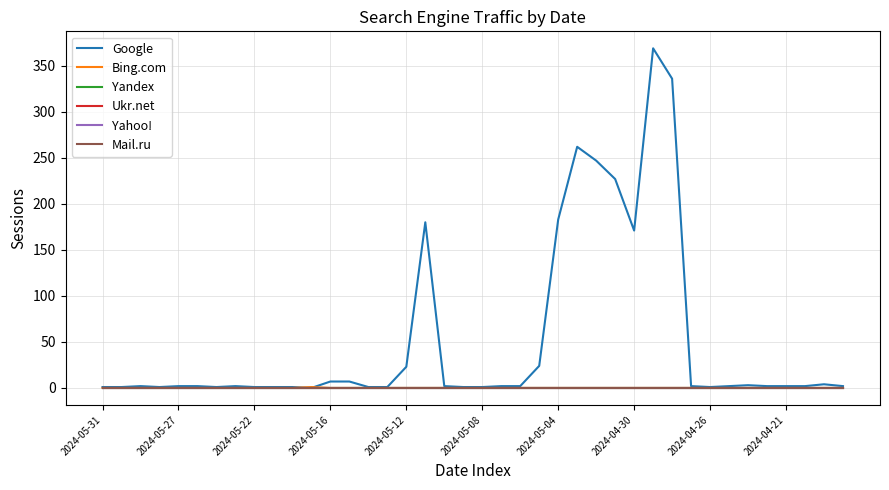

Which series has the largest total across all categories?

Google